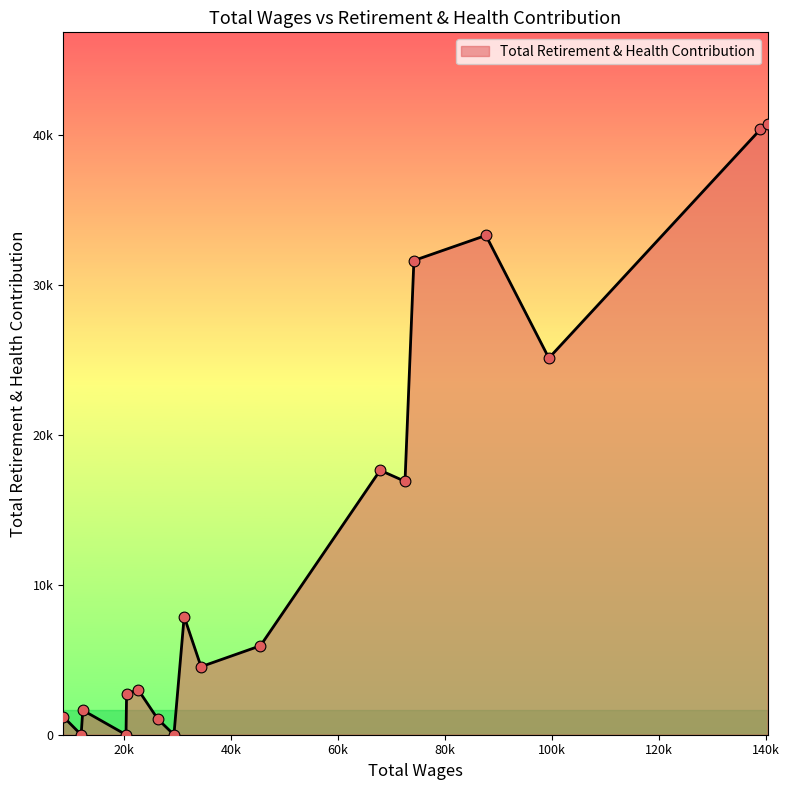

Does the chart have visible grid lines?

No